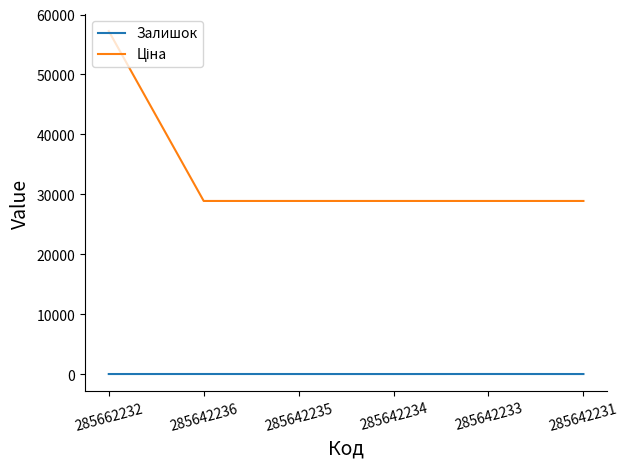

The Залишок series shows 12.0 at 285642234. True or false?

True